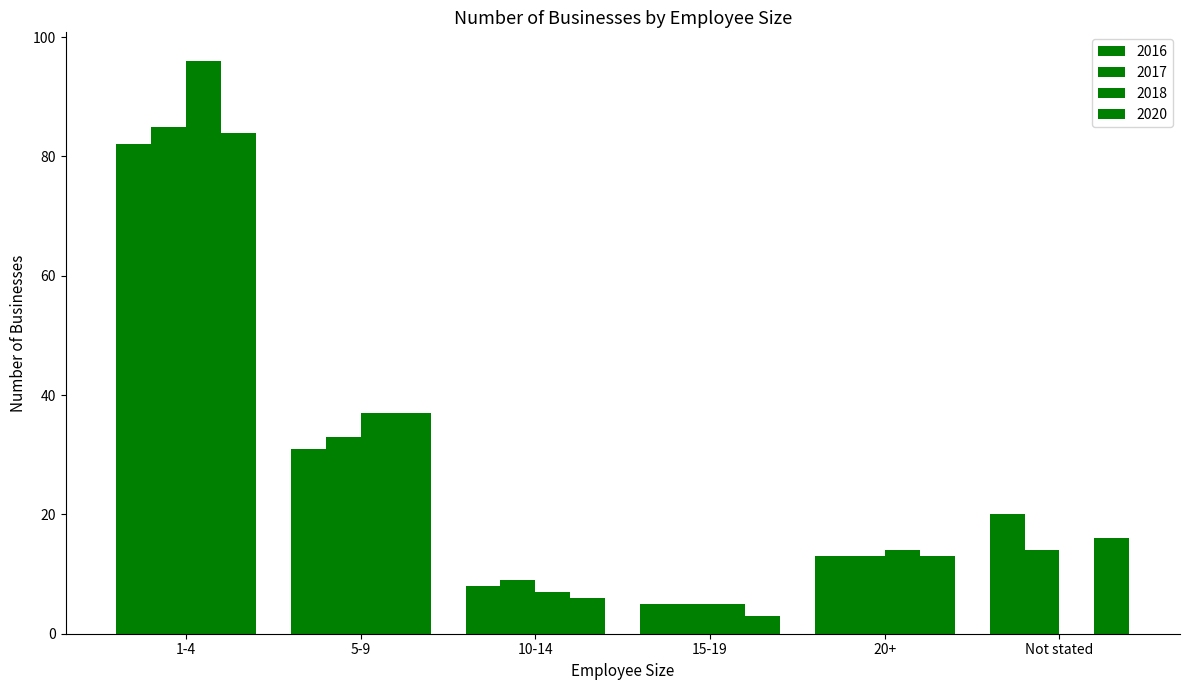

True or false: 2016 has a value of 82 at 1-4.

True